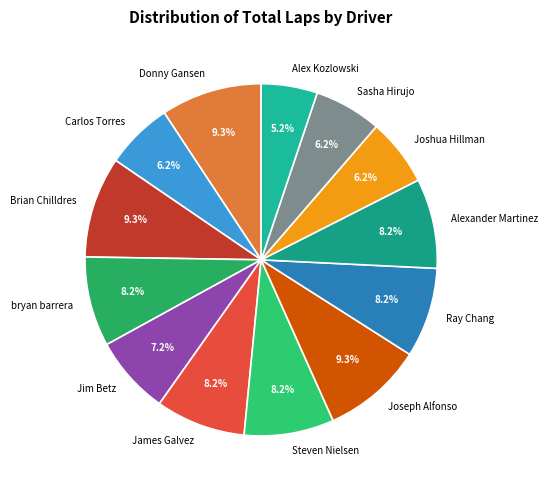

What is the smallest slice in the pie chart?

Alex Kozlowski